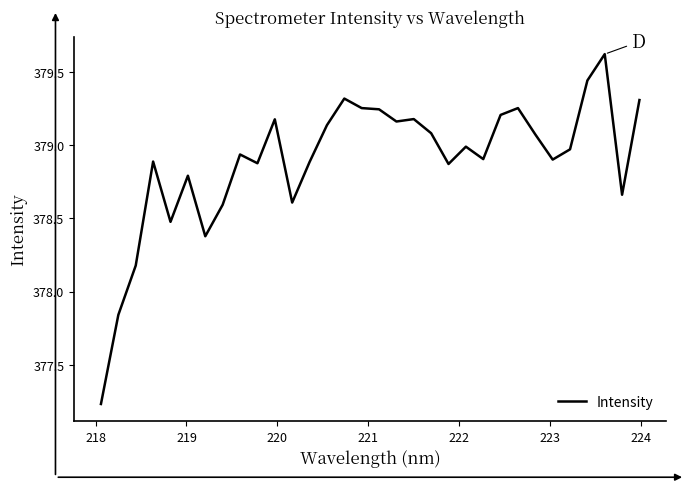

How many lines are shown in the chart?

1